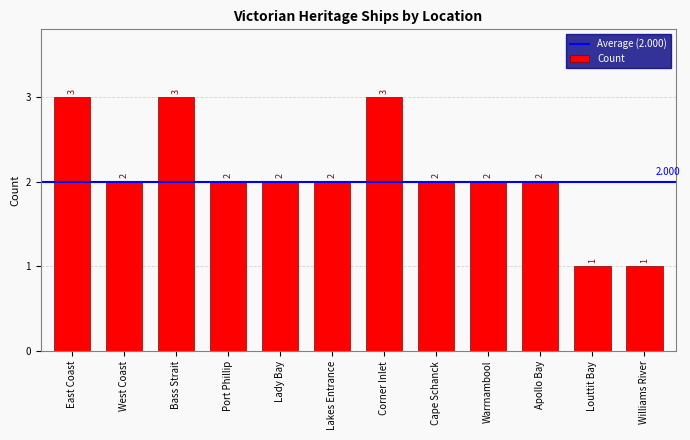

What is the difference between the maximum and minimum values?

2